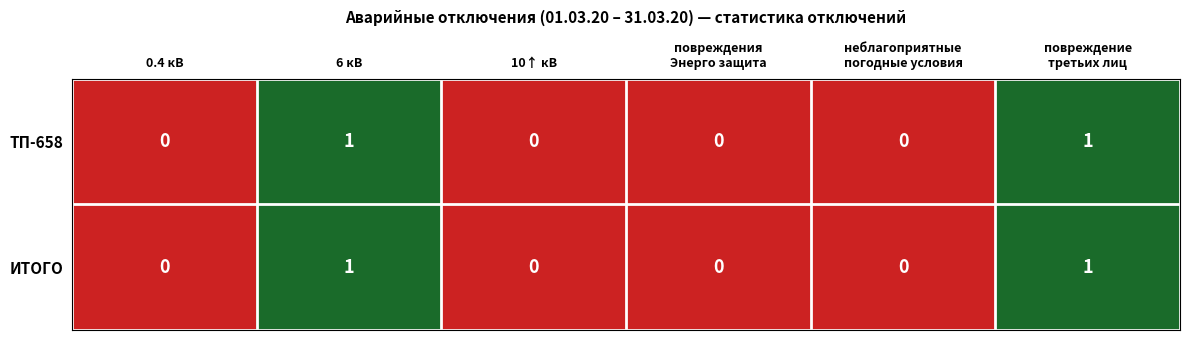

Is it true that ТП-658 equals 0 at 10↑ кВ?

True